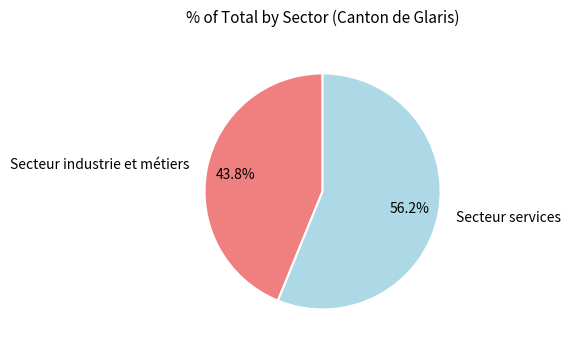

To the nearest percent, what percentage of the pie is Secteur industrie et métiers?

44%